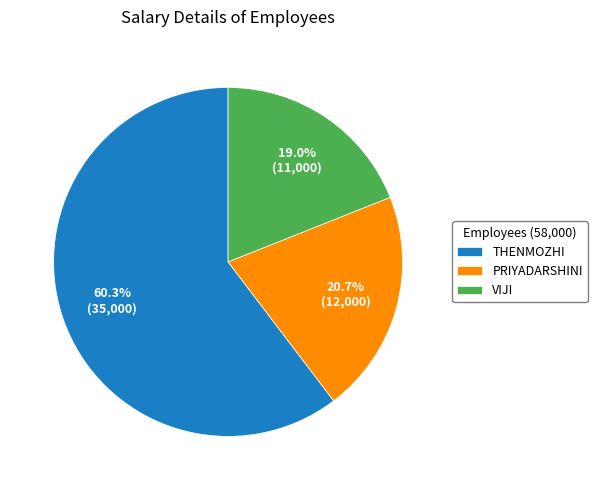

Is it true that THENMOZHI is 60% of the pie?

True